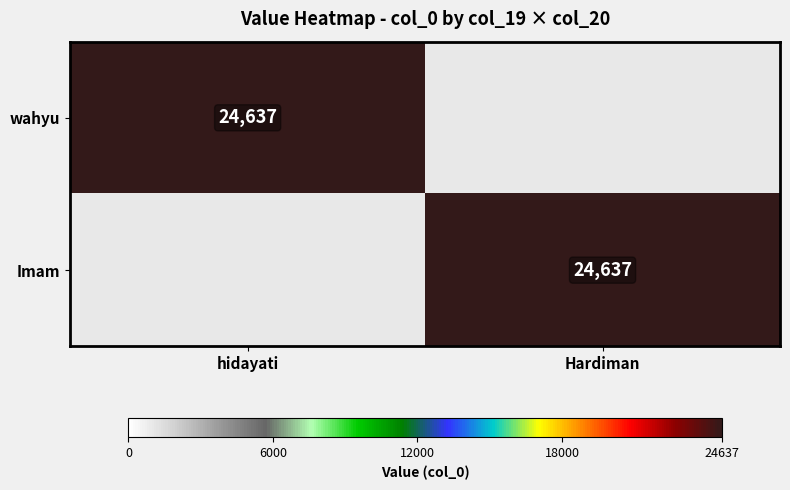

What is the difference between the highest and lowest values at hidayati?

24637